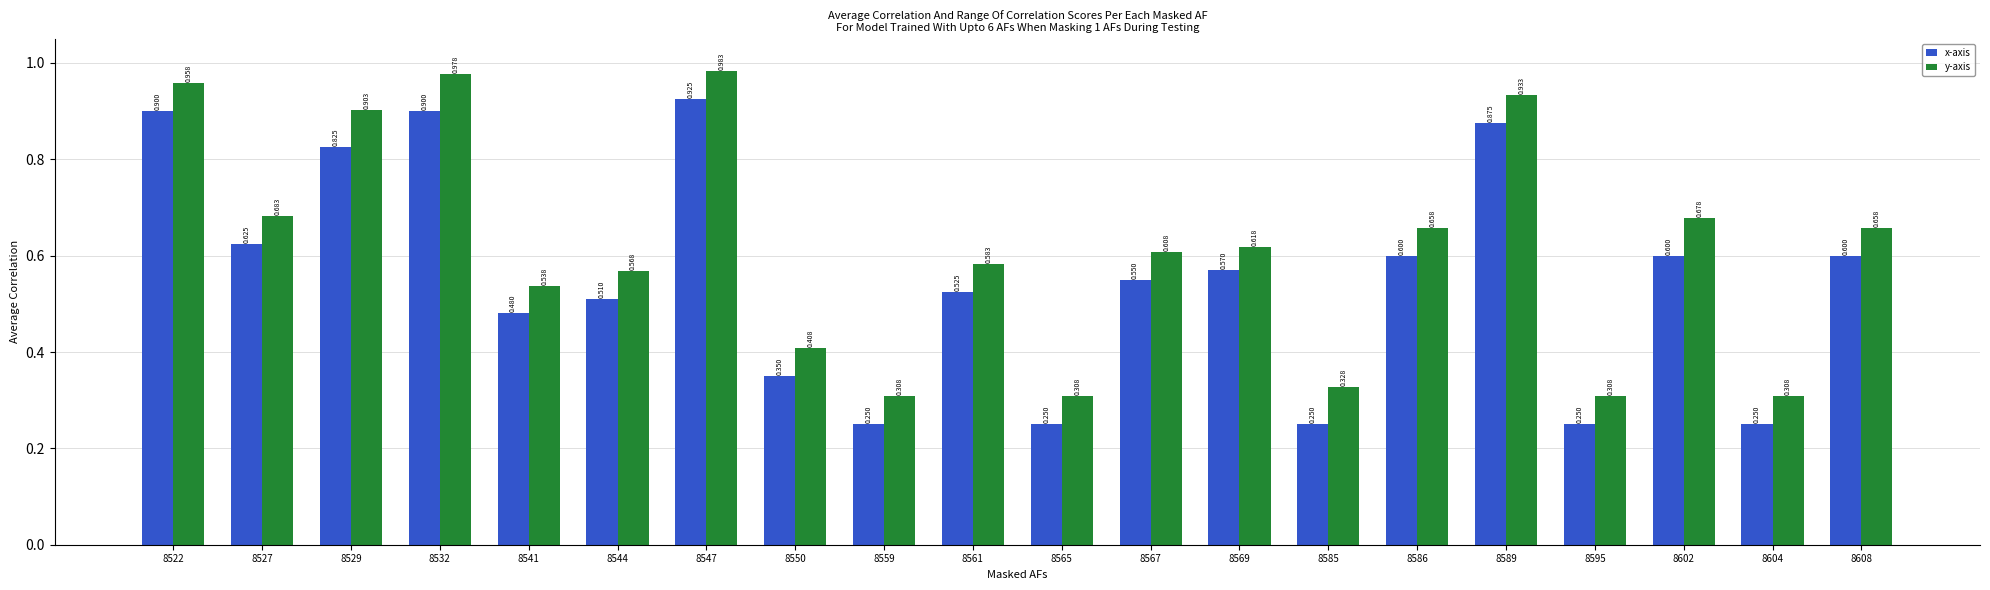

List the series in order of their overall mean, lowest first.

x-axis, y-axis